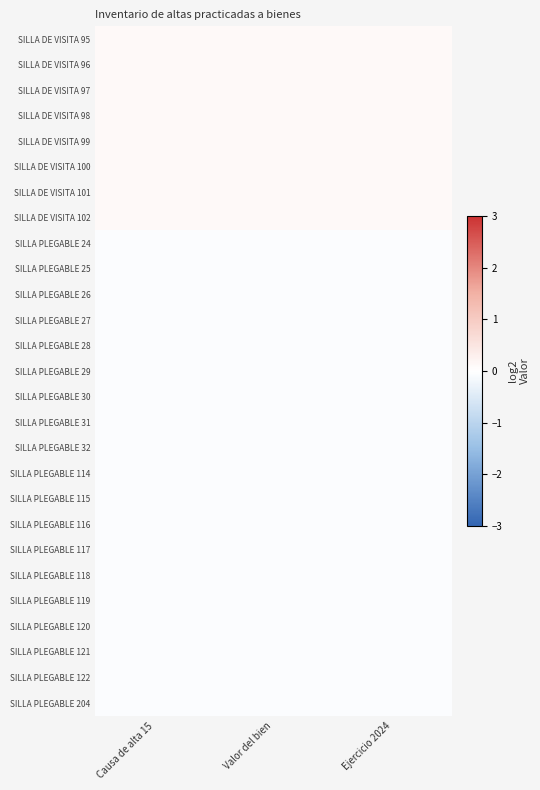

Between Causa de alta 15 and Ejercicio 2024, which series saw the biggest shift?

SILLA DE VISITA 95